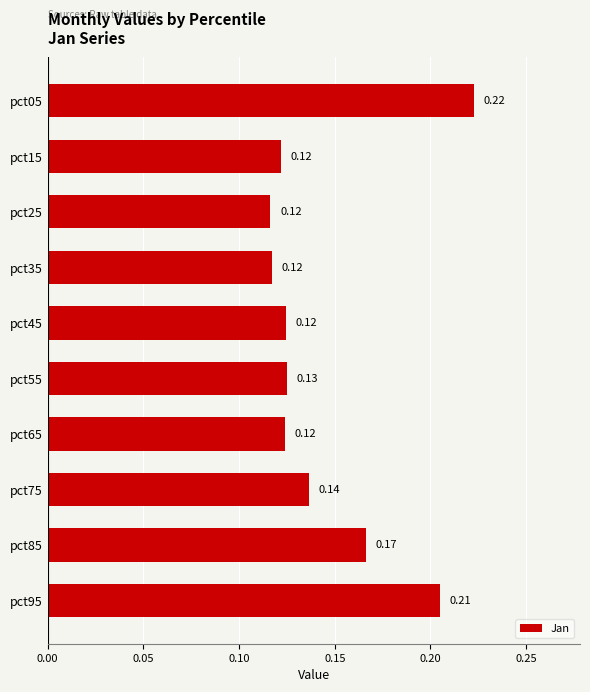

What is the sum of all values?

1.5